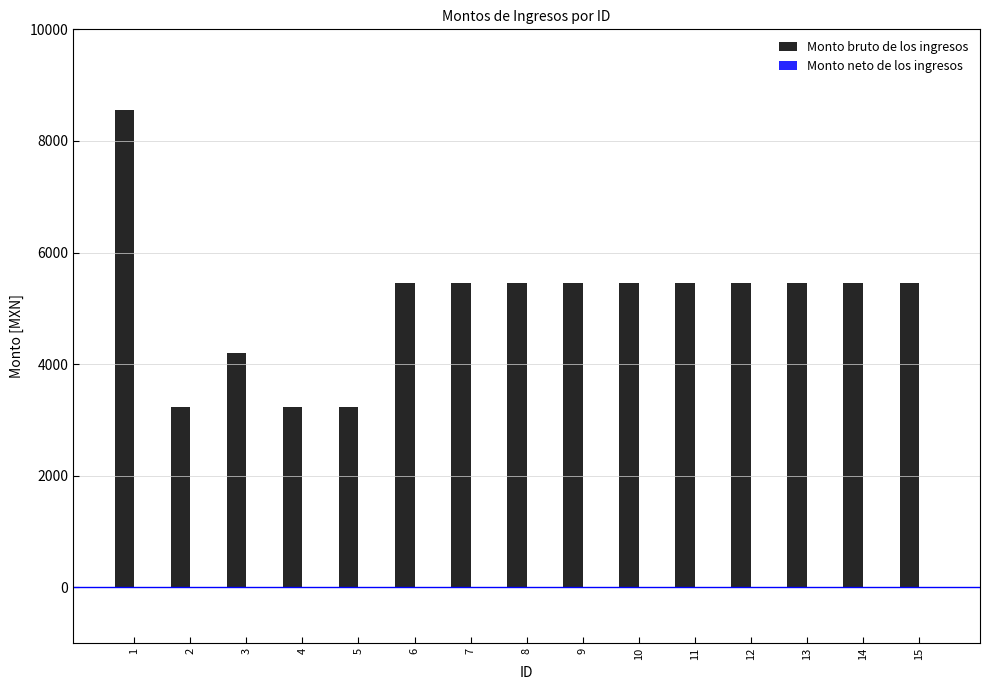

What is the change in value from 2 to 8?

+2227.0